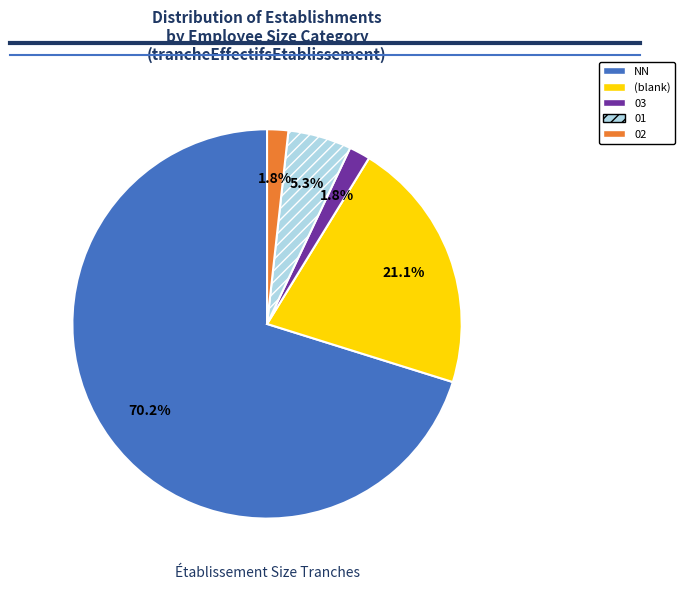

Is there a majority slice in this chart?

Yes